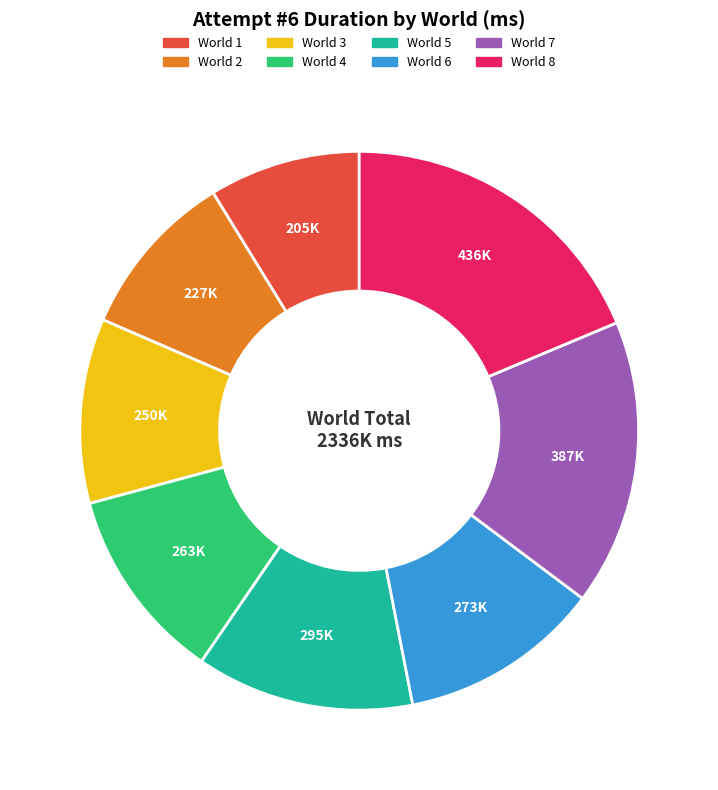

How many slices are in this pie chart?

8